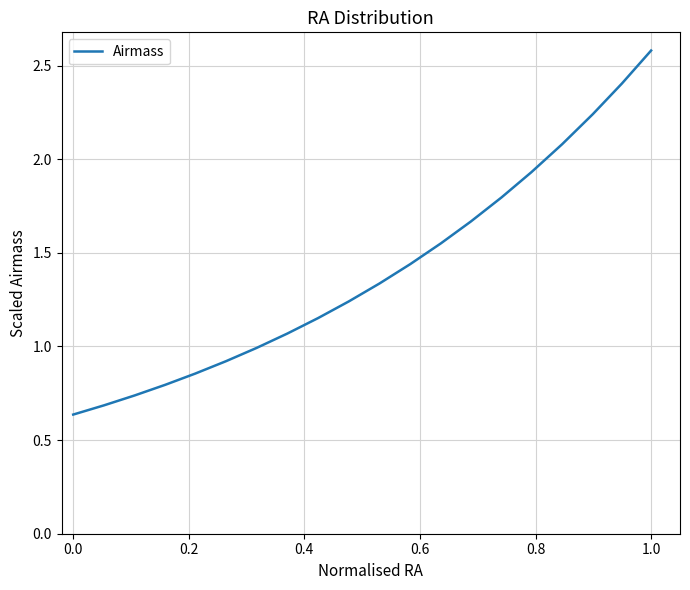

What is the maximum value shown in the chart?

2.6